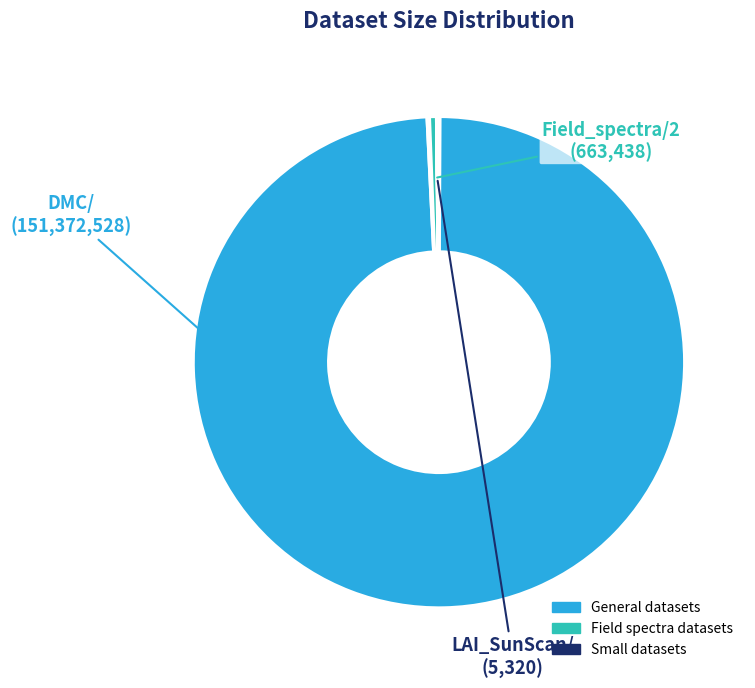

How many segments does this pie chart have?

10